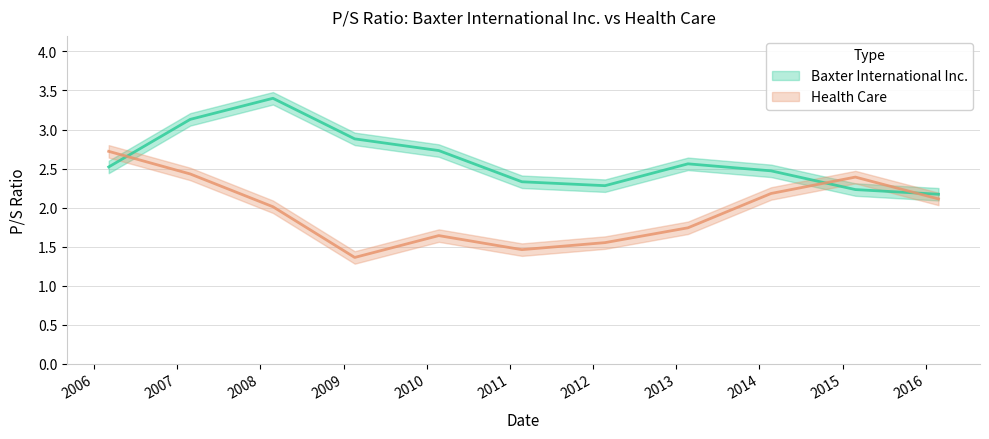

The Health Care series shows 0.7 at 2013-02-21. True or false?

False